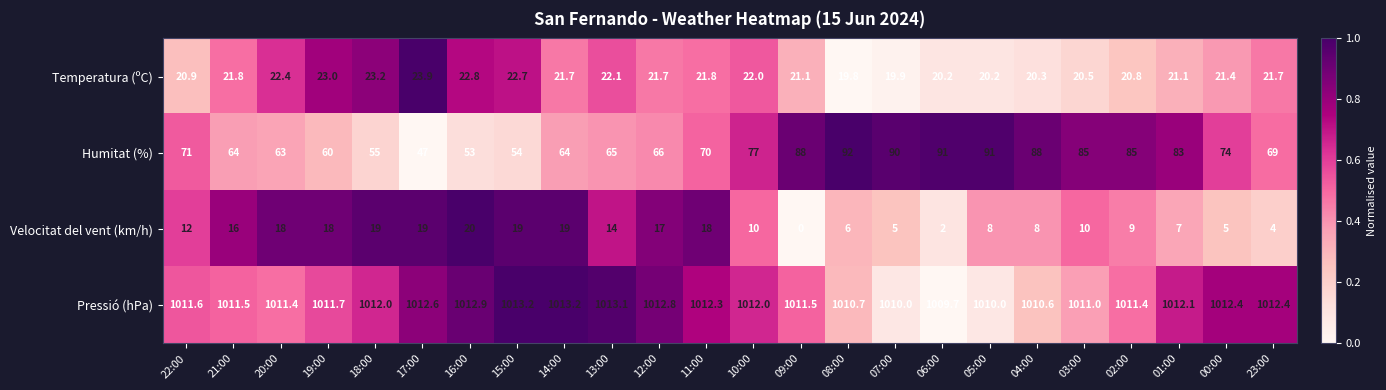

Count the number of data series in this chart.

4